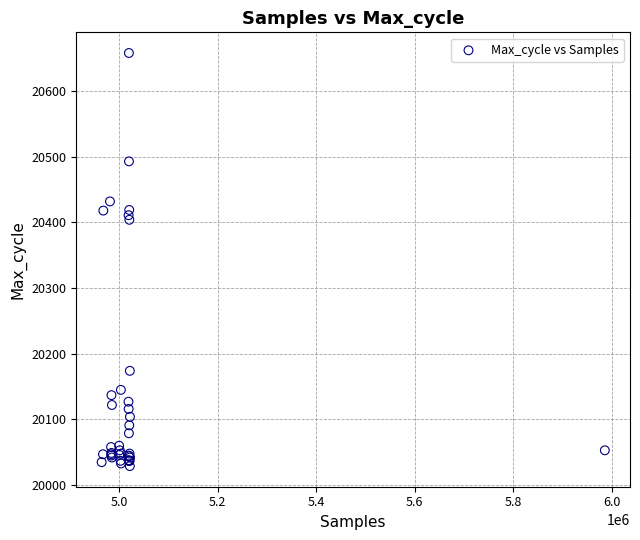

What Y value in the scatter plot is closest to 20343?

20404